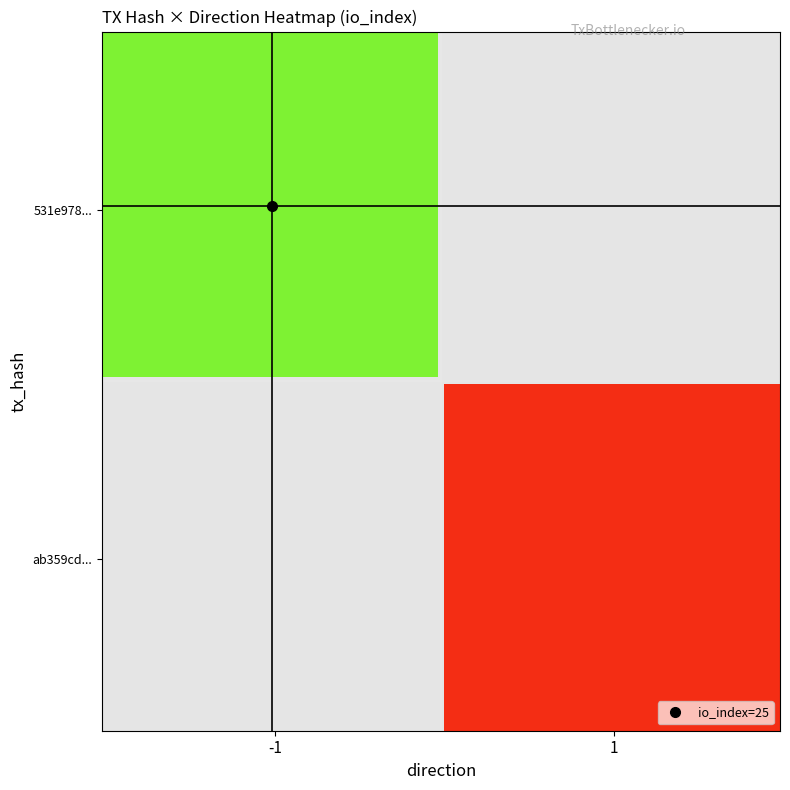

Rank the series at 1 from lowest to highest value.

ab359cd78306f6d8fa8b3e6f5a66f8793e4ff51, 531e9784270db15dfd68bfde5f5df4458e72eb0